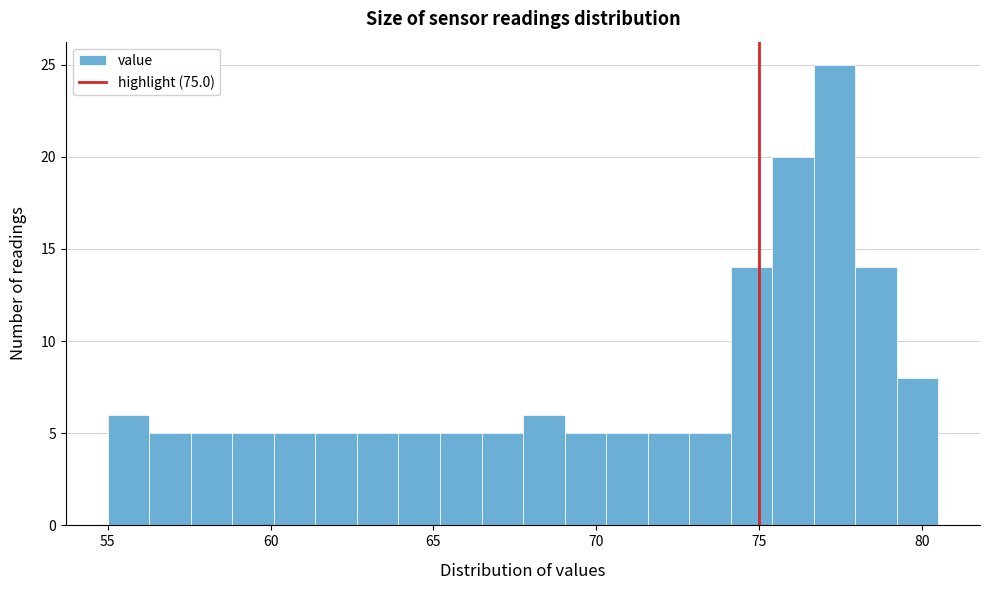

Read against the x-axis, roughly where is the centre of the tallest bar?

77.5